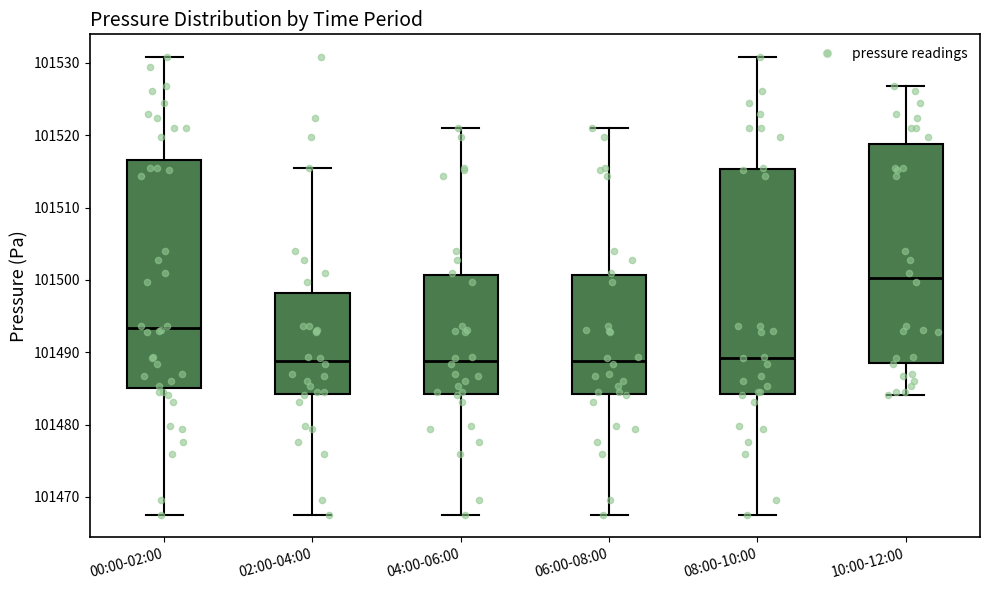

Which box has the highest median line?

10:00-12:00